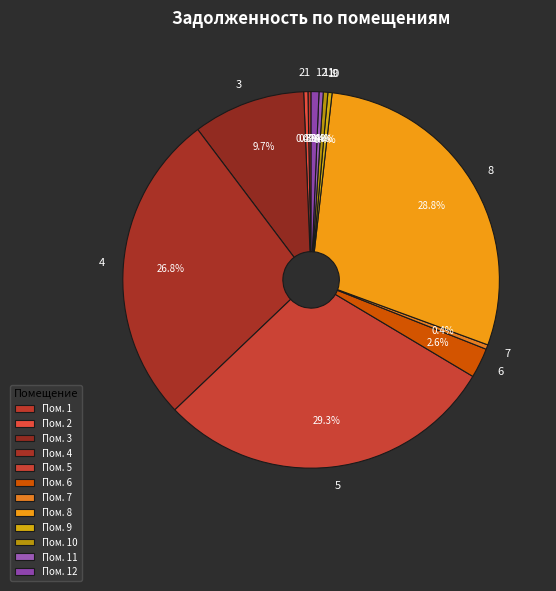

Is there any slice that represents more than half of the pie?

No